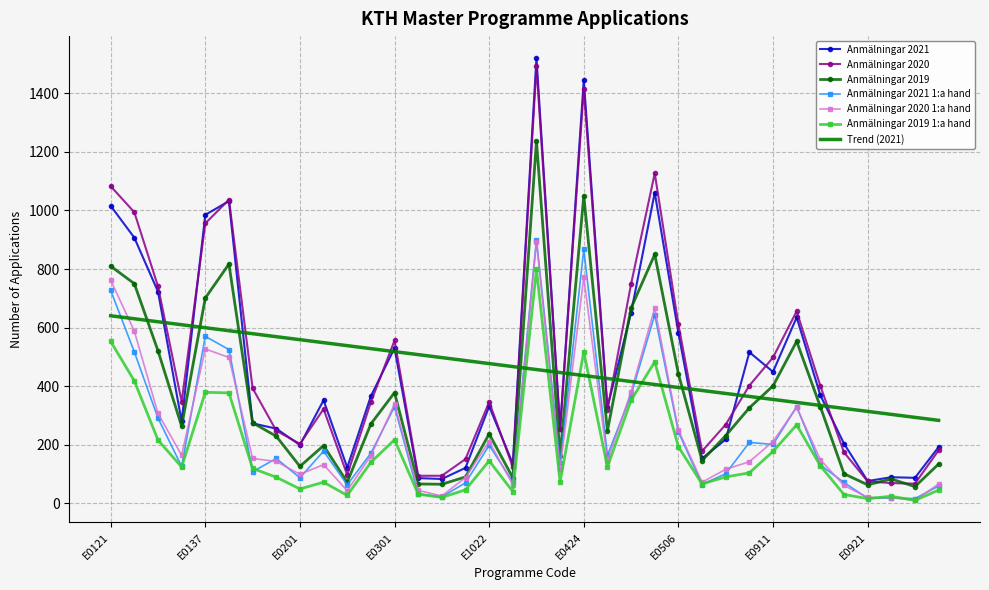

Which series has the widest spread of values?

Anmälningar 2021